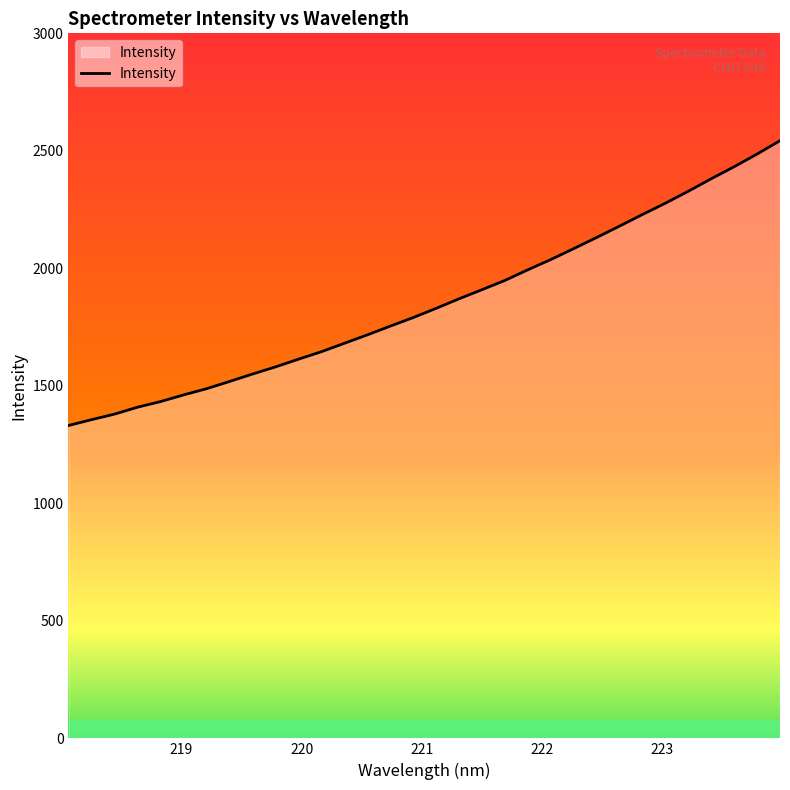

What is the difference between the maximum and minimum values?

1212.0